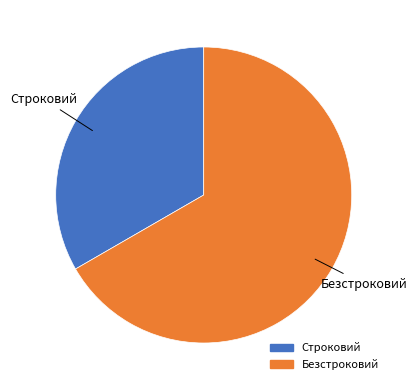

Approximately how many times larger is the value at Безстроковий compared to Строковий?

2.0